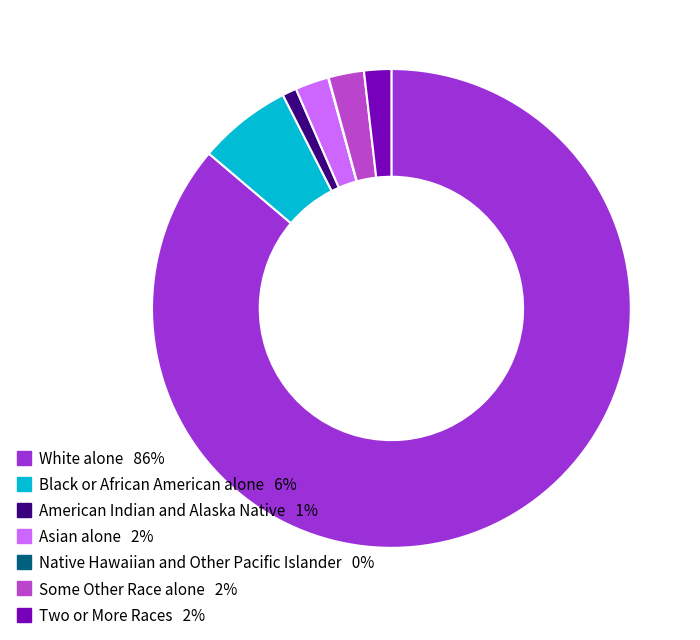

Count the number of slices in the pie.

7